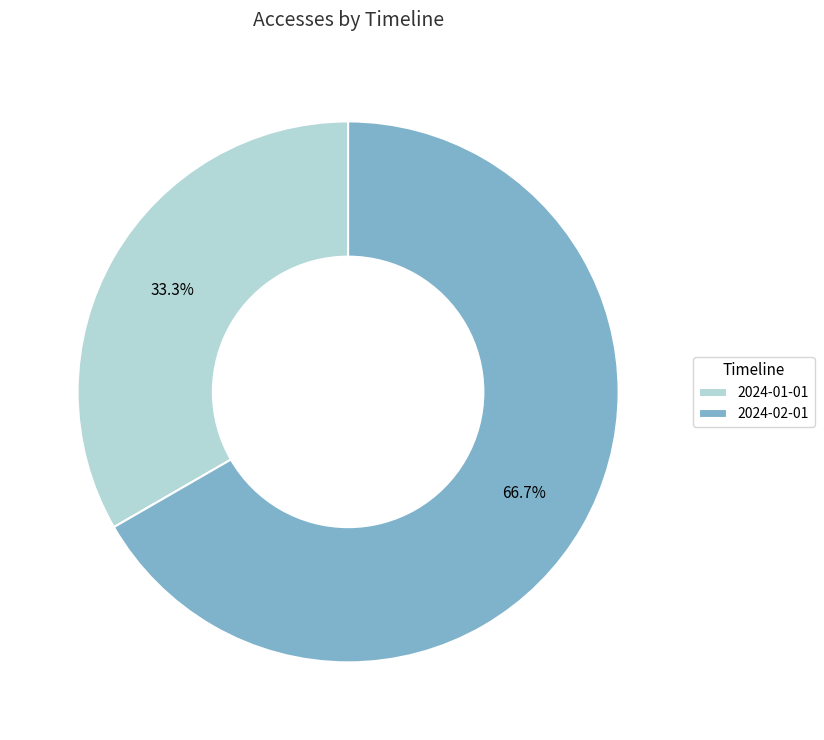

To the nearest percent, what is the combined percentage of 2024-01-01 and 2024-02-01?

100%